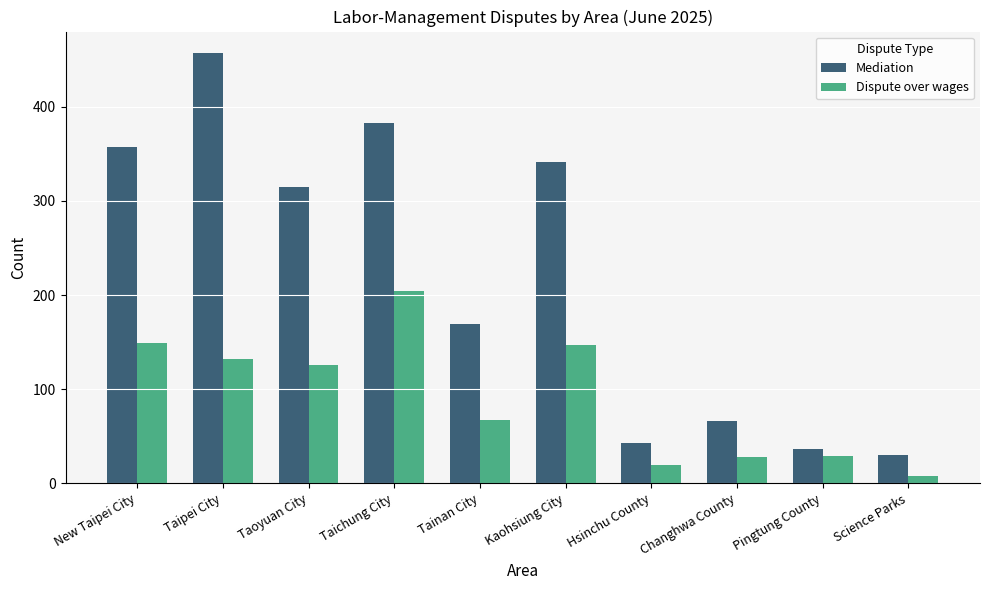

Which series changed the most between Tainan City and Science Parks?

Mediation